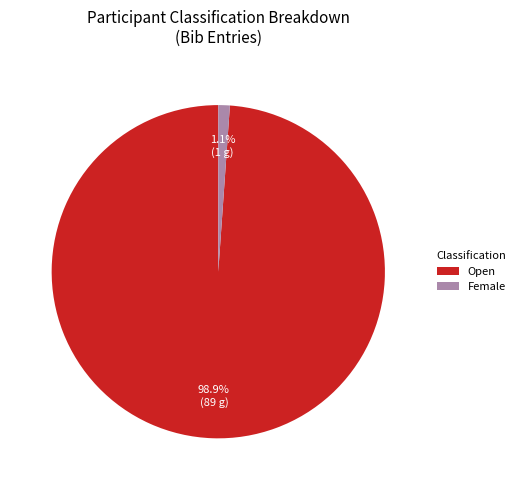

Which slice represents more than half of the pie?

Open